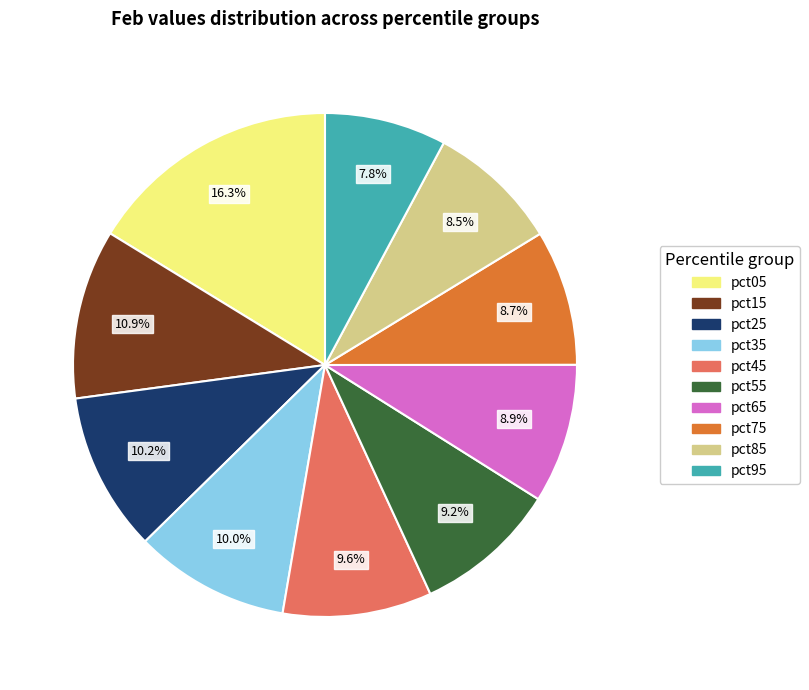

Is there a majority slice in this chart?

No